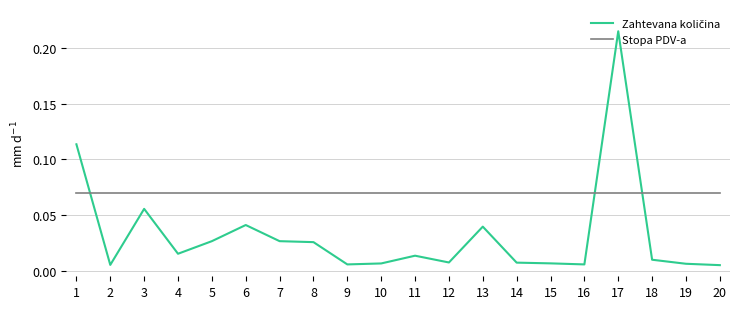

Which label corresponds to the largest value in the chart?

17